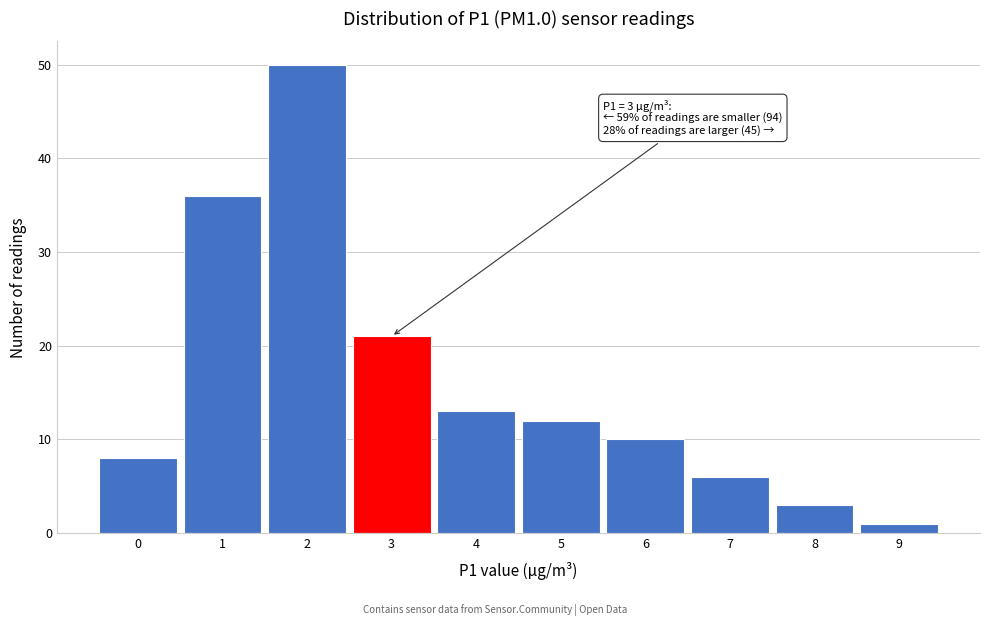

Which range on the x-axis has the tallest bar?

1.5 to 2.5